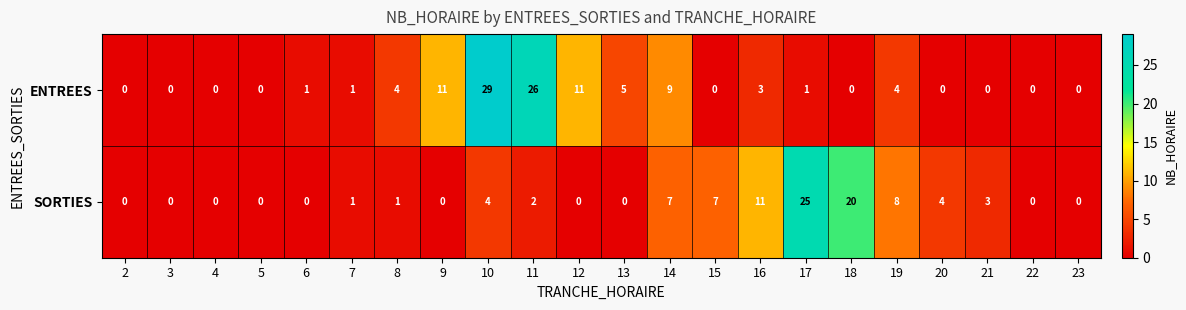

What is the maximum value for ENTREES?

29